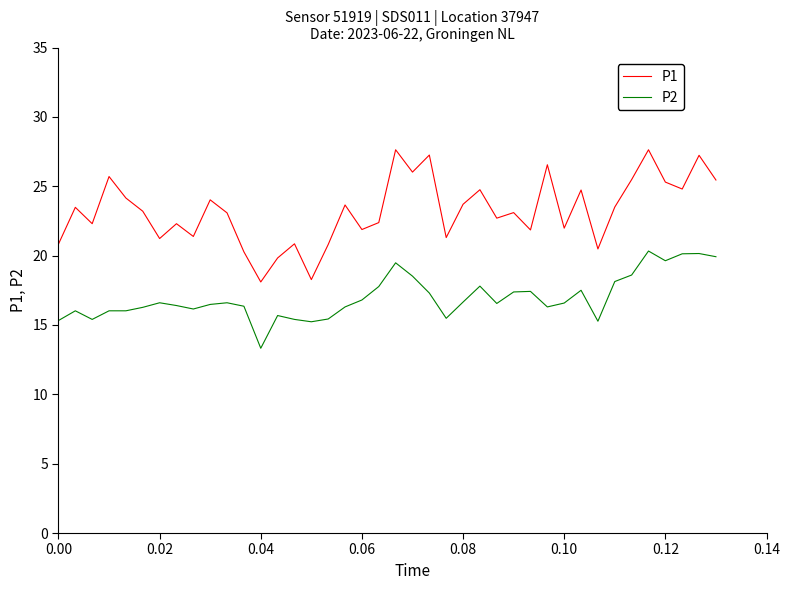

What is the difference between the maximum and minimum values in the P1 series?

9.5